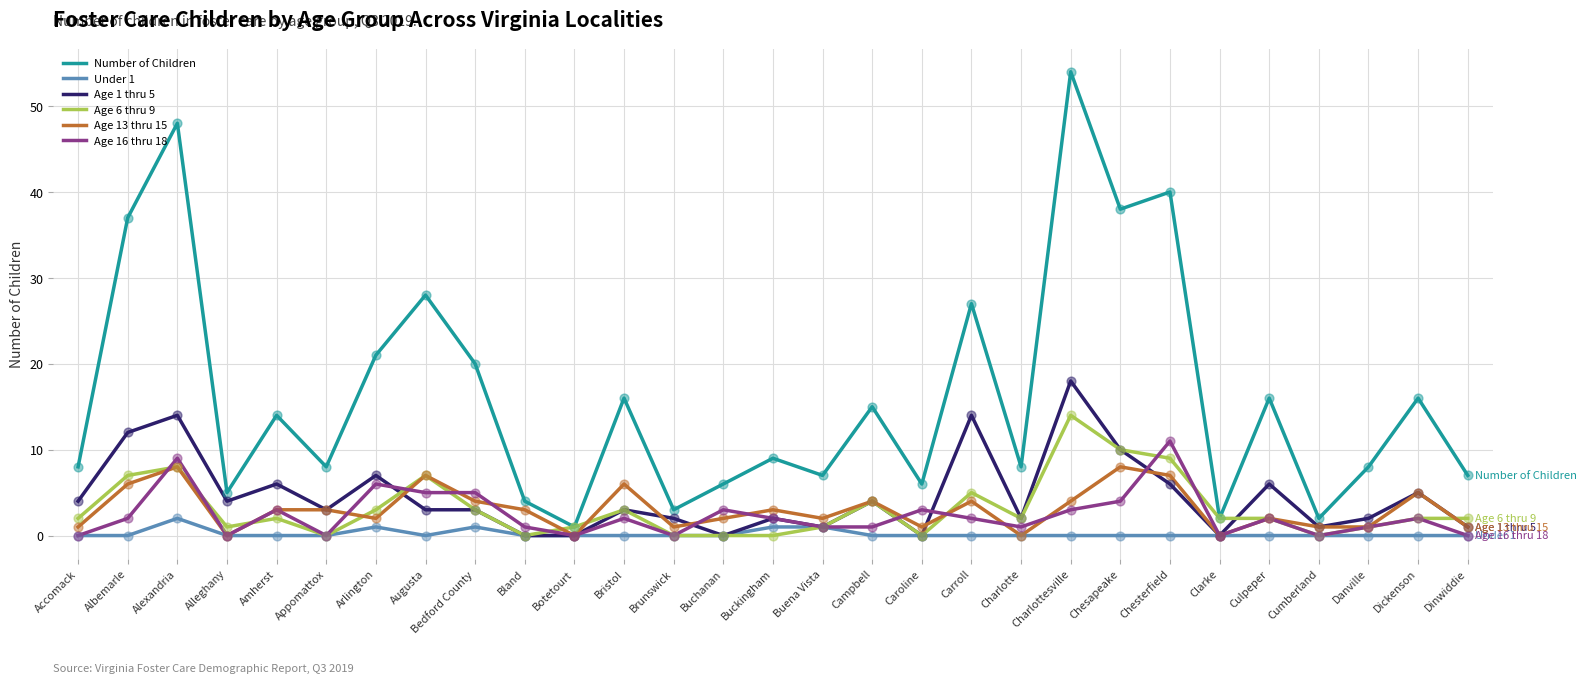

What are all the series names shown in the legend?

Number of Children, Under 1, Age 1 thru 5, Age 6 thru 9, Age 13 thru 15, Age 16 thru 18